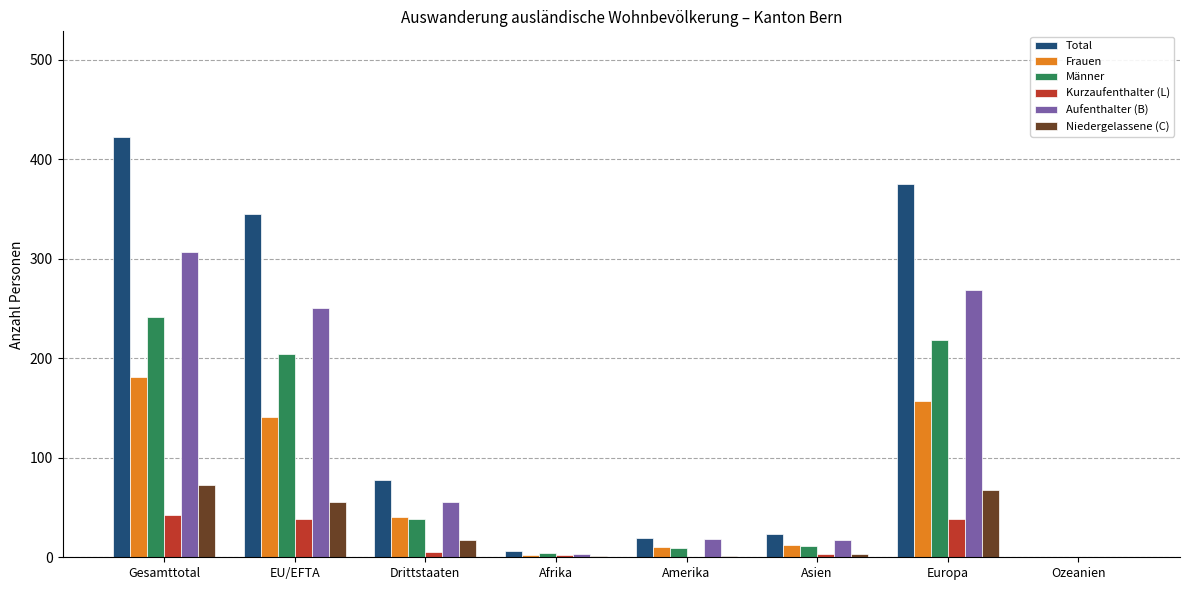

What are all the series names shown in the legend?

Total, Frauen, Männer, Kurzaufenthalter (L), Aufenthalter (B), Niedergelassene (C)